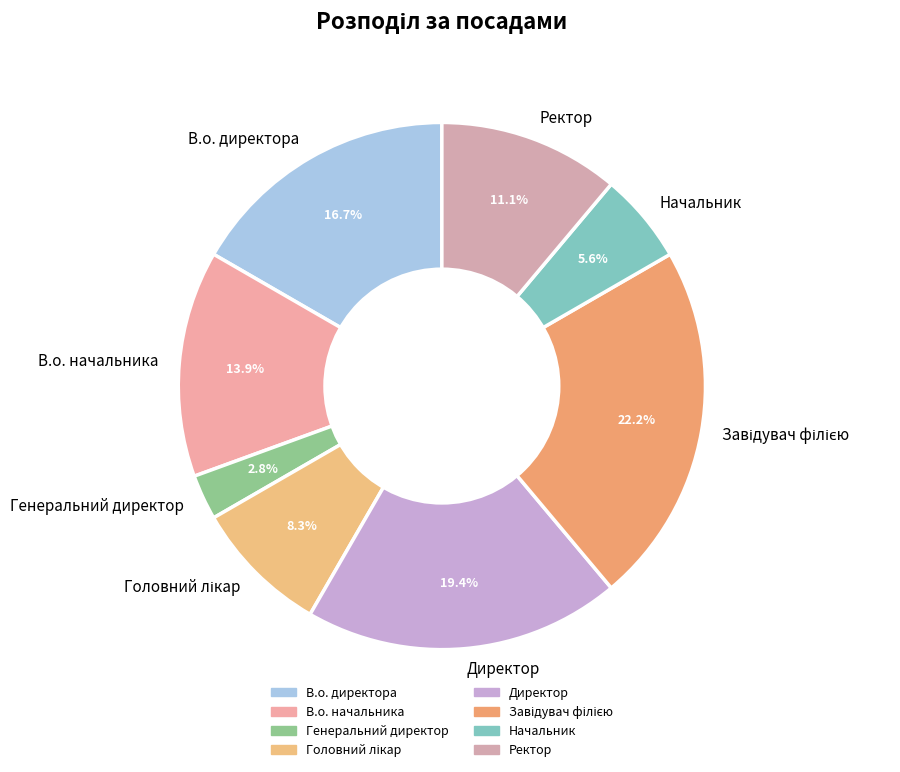

How many slices are in this pie chart?

8